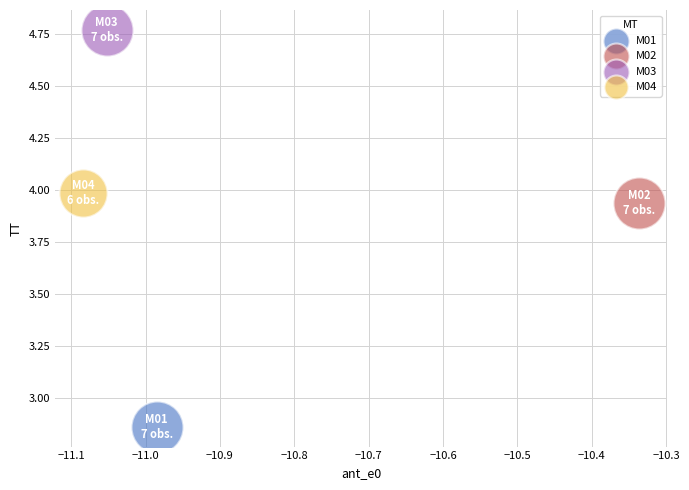

What are all the series names shown in the legend?

M01, M02, M03, M04